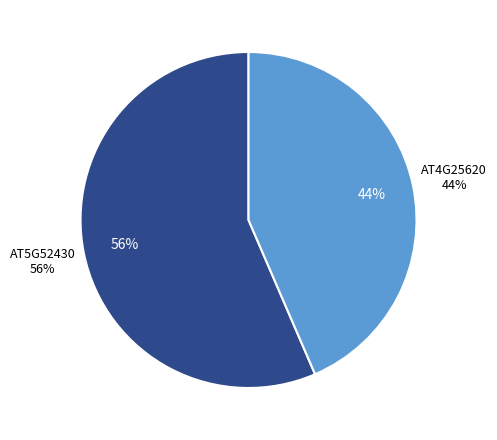

What is the smallest slice in the pie chart?

AT4G25620